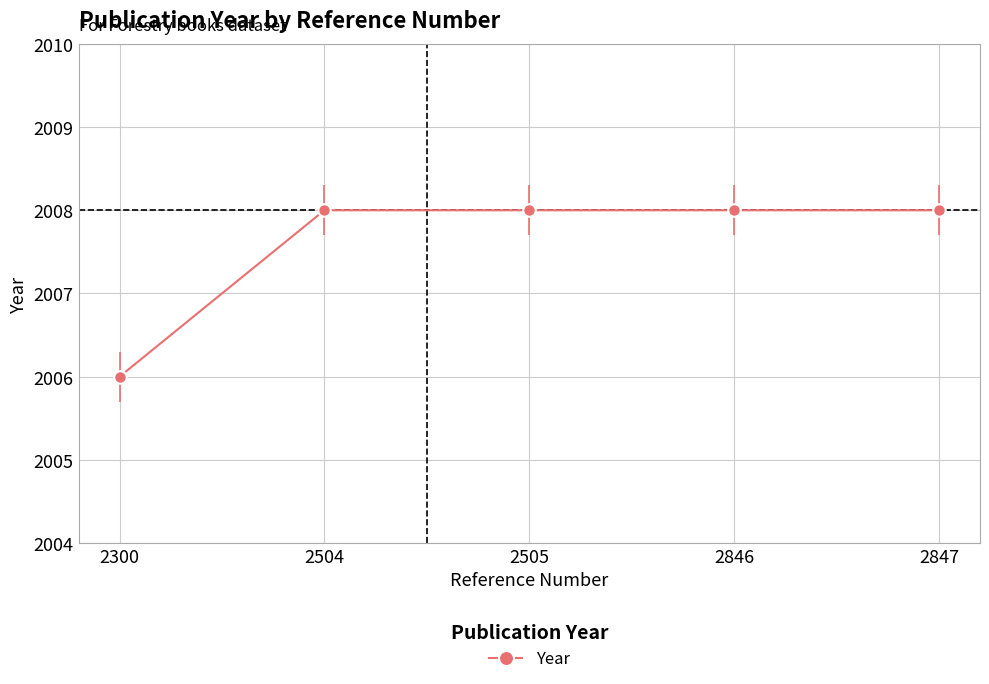

Is it true that the value at 2846 is 2008?

True